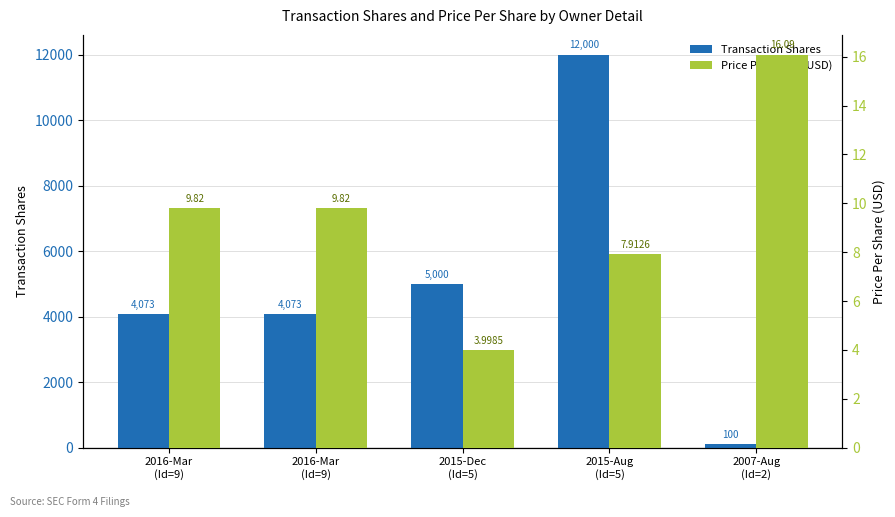

What is the lowest value of the Price Per Share (USD) series?

4.0